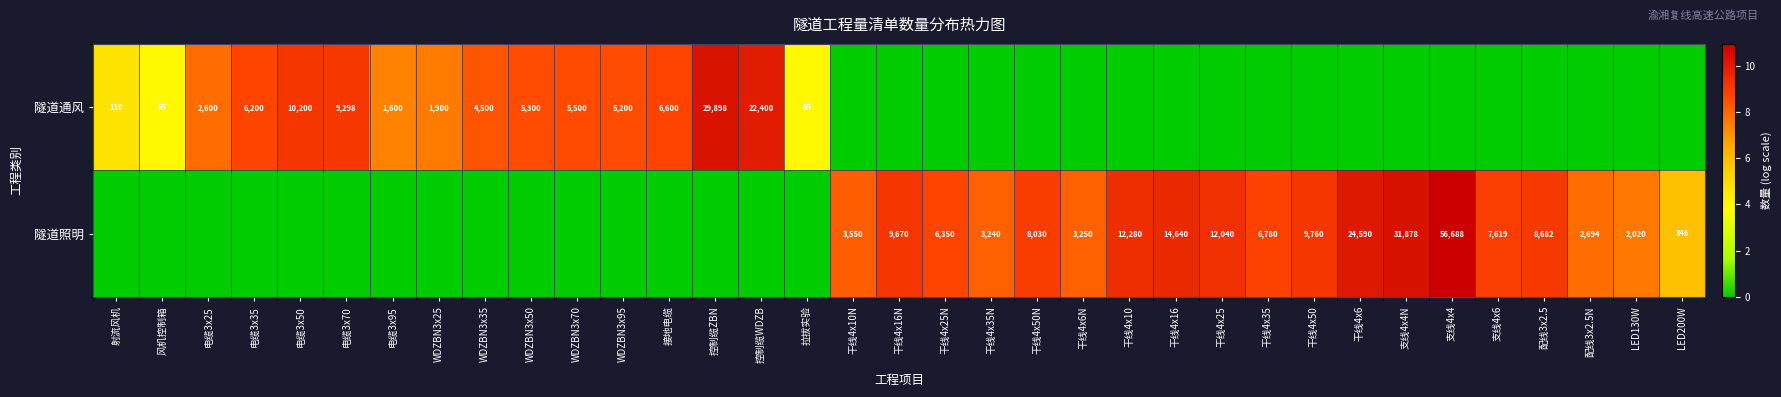

How many categories are shown in the chart?

35